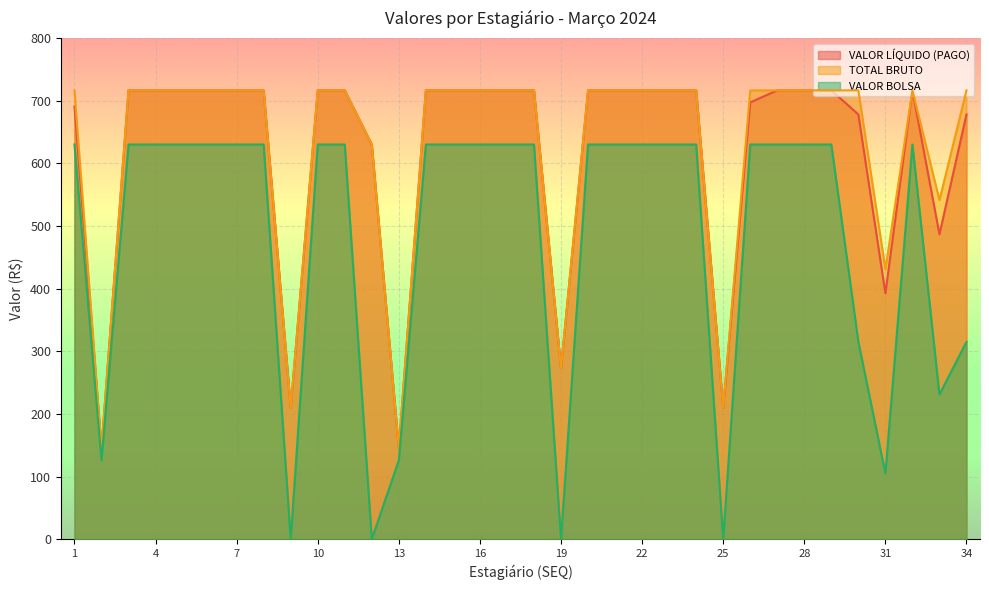

What is the average value of the VALOR BOLSA series?

480.5